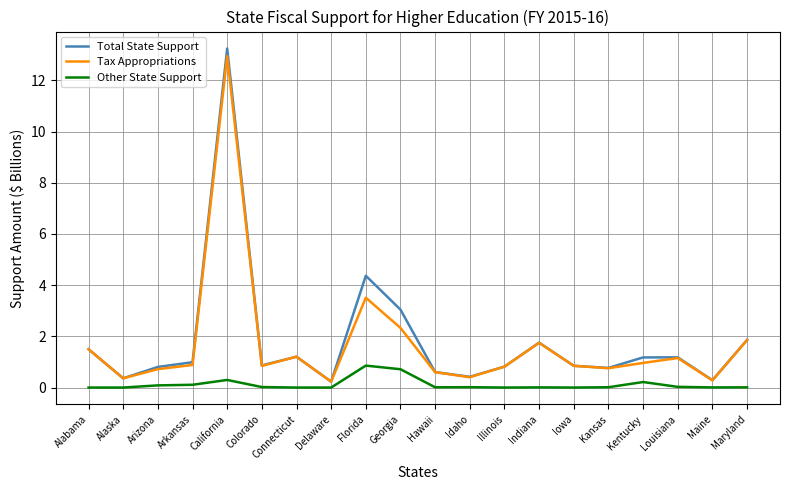

What is the difference between the highest and lowest values at Indiana?

1.7